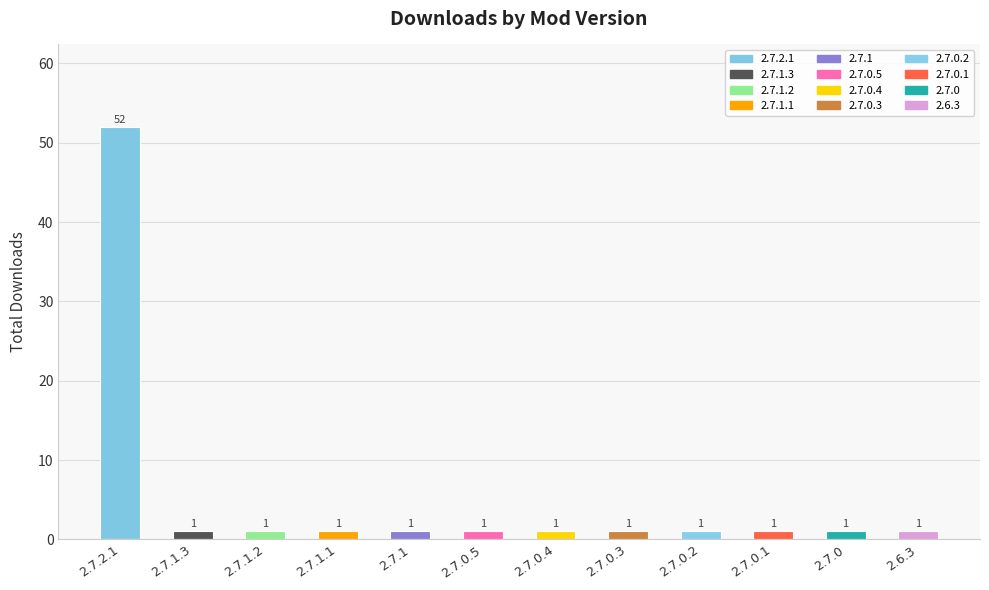

The chart shows a value of 1 at 2.7.0.5. True or false?

True